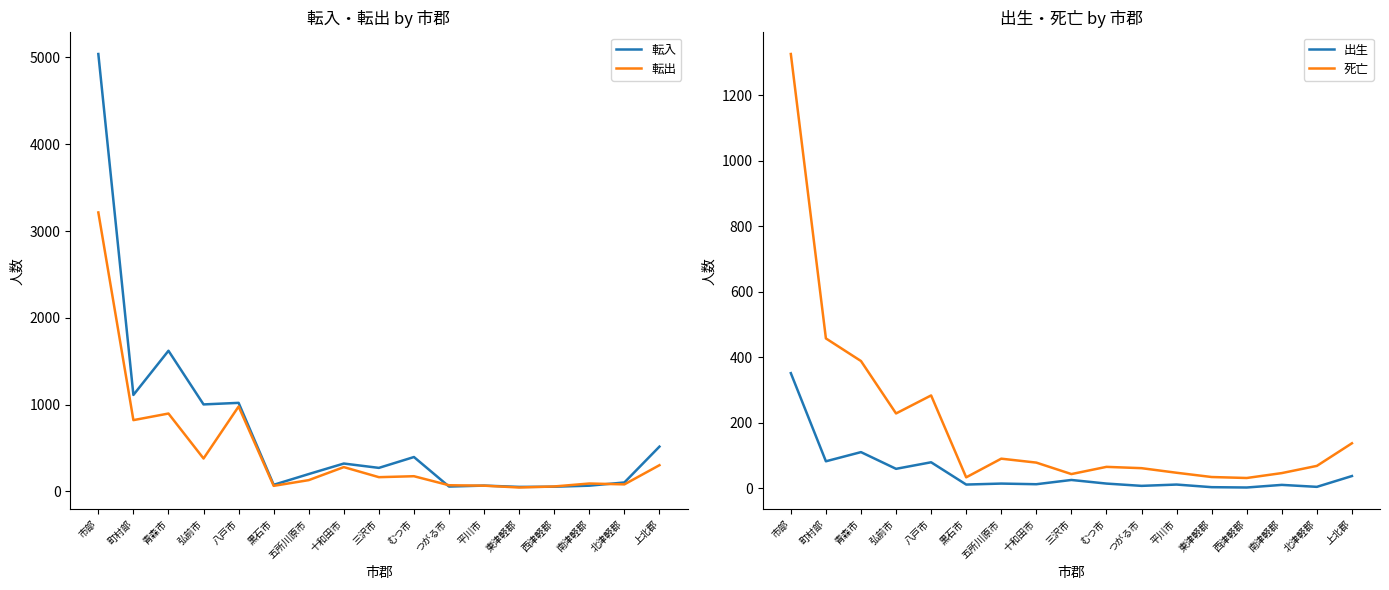

What is the label of the 6th point from the right?

平川市